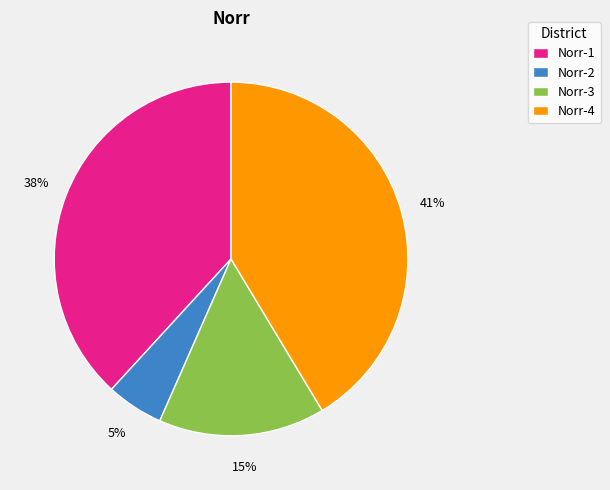

Is there any slice that represents more than half of the pie?

No